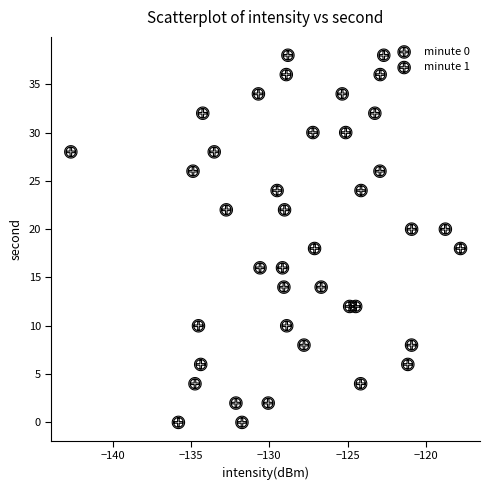

What are all the series names shown in the legend?

minute 0, minute 1